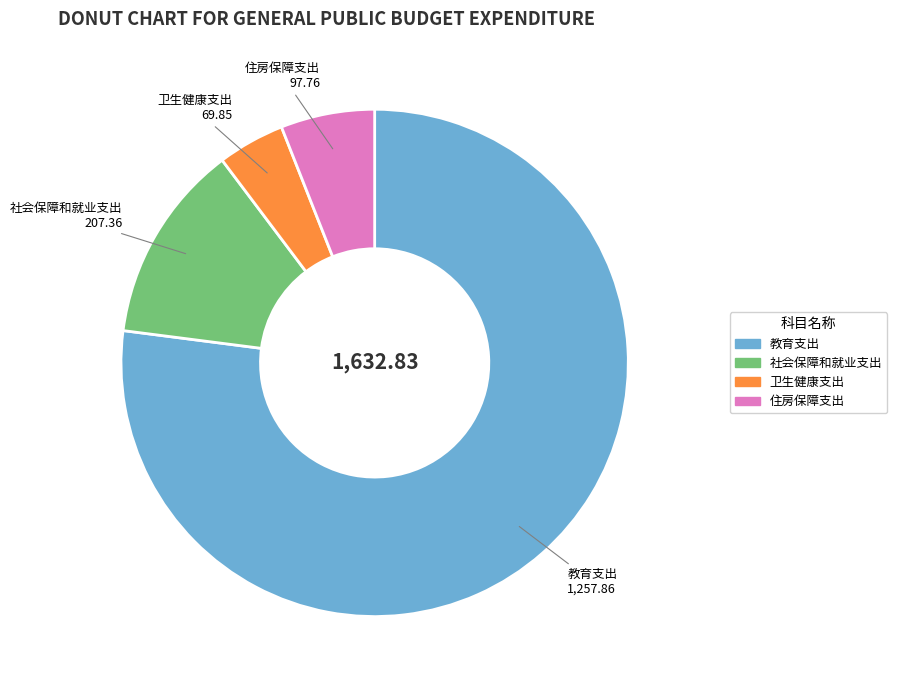

Is 社会保障和就业支出 the majority of the pie?

No